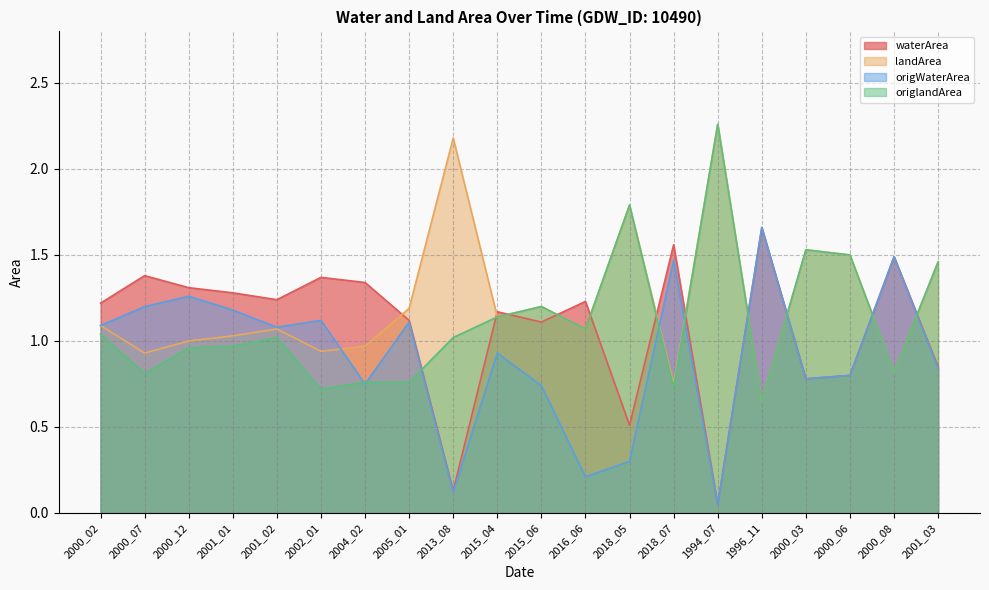

In landArea, how many points are lower than both neighbors (excluding endpoints)?

7